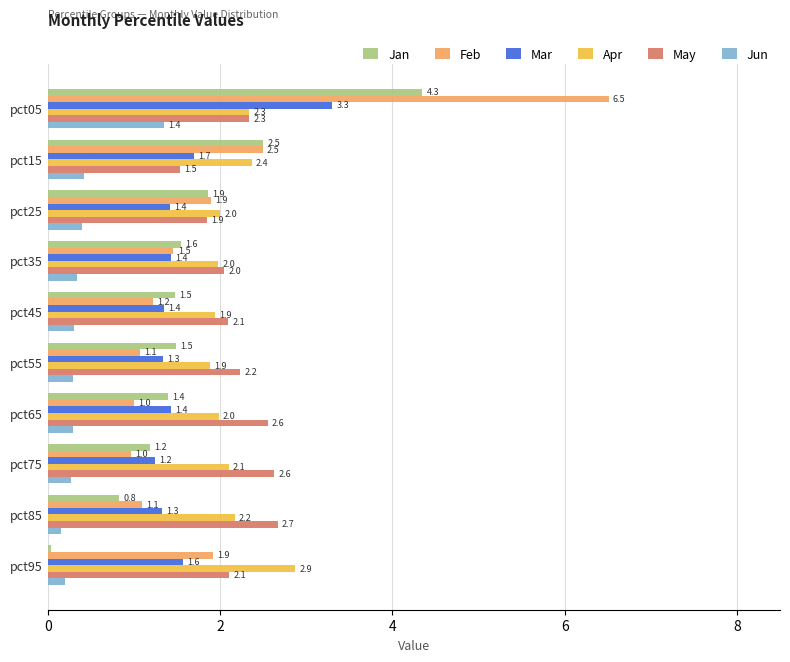

What are all the series names shown in the legend?

Jan, Feb, Mar, Apr, May, Jun